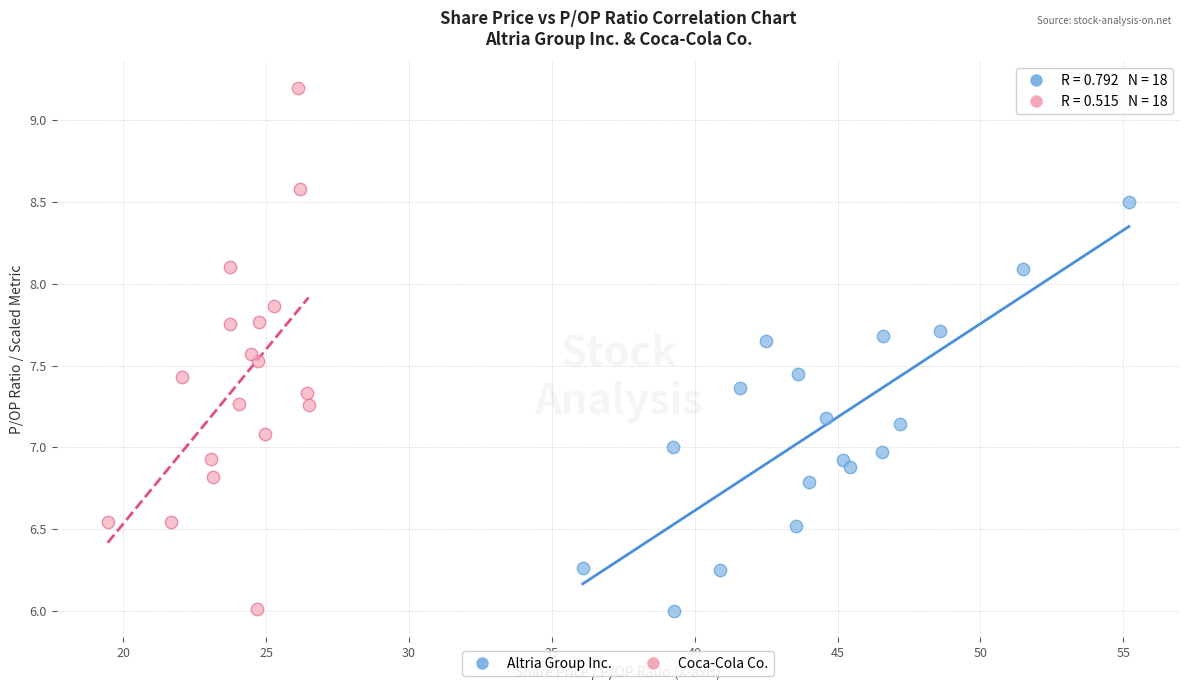

Which series has the widest spread of Y values?

Coca-Cola Co.